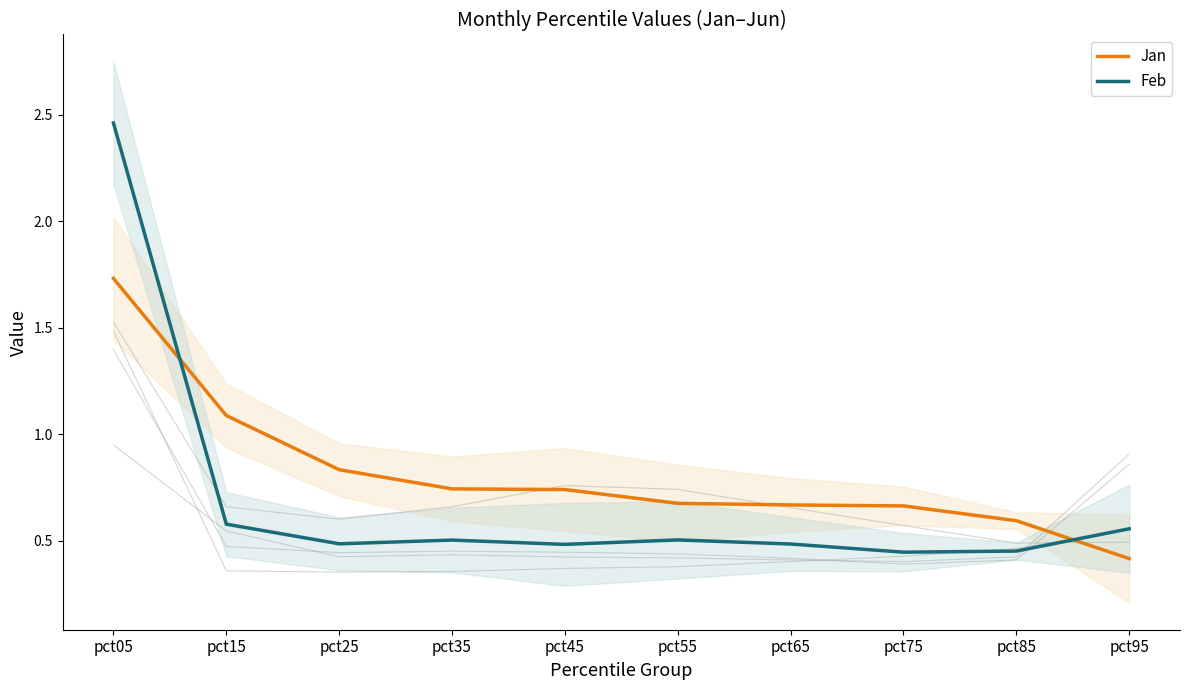

List the labels in order of Feb value, smallest first.

pct75, pct85, pct45, pct65, pct25, pct35, pct55, pct95, pct15, pct05